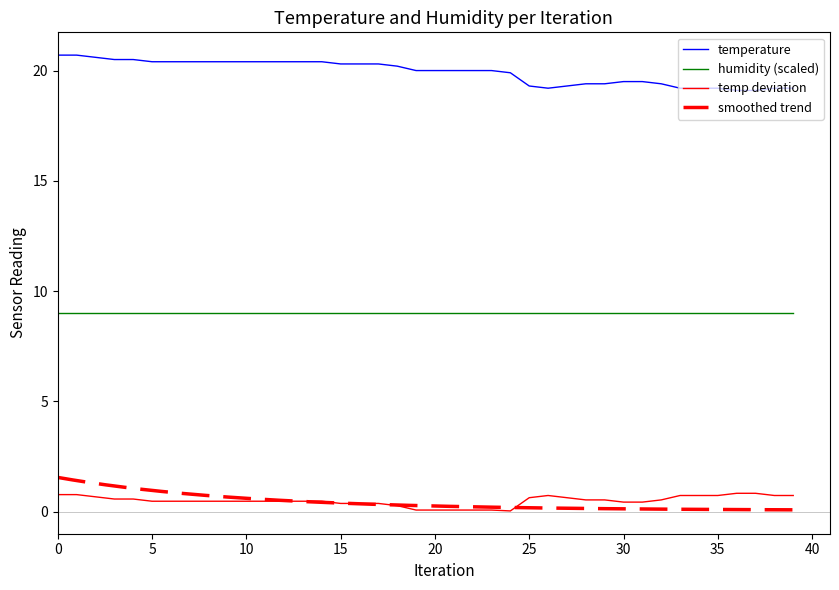

What is the label of the 37th point from the left?

36